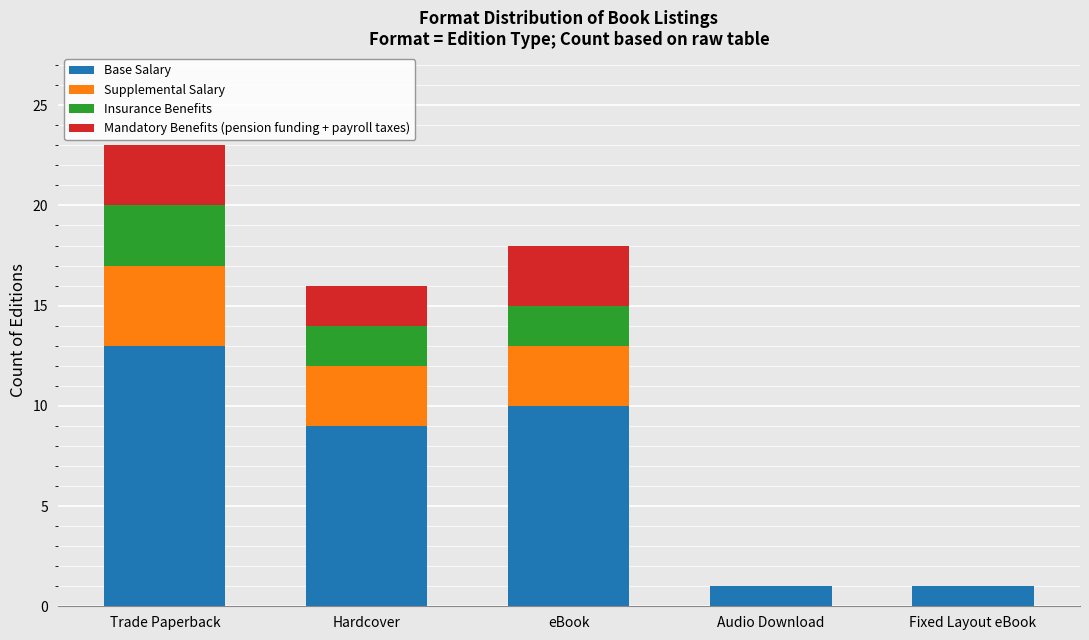

What is the total value across all series at Audio Download?

1